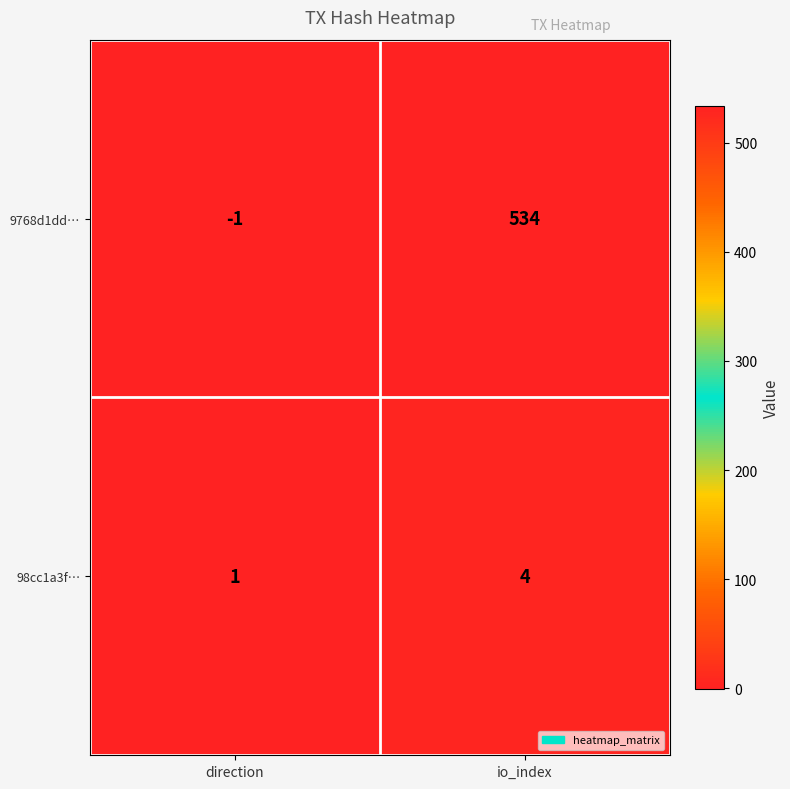

The 98cc1a3f… series shows 4 at io_index. True or false?

True